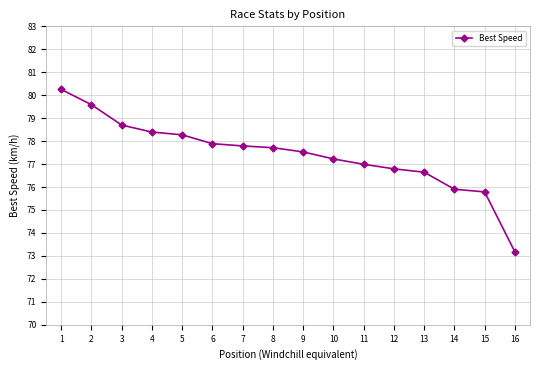

What is the difference between the second highest and second lowest values?

3.8